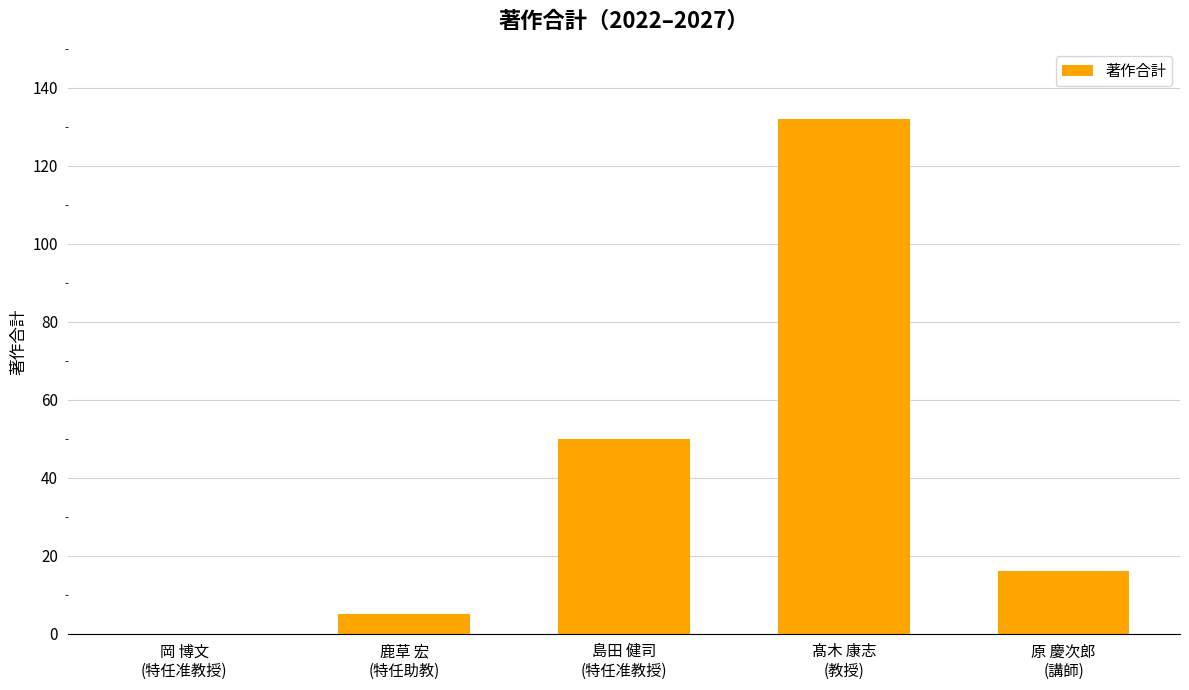

What is the sum of all values?

203